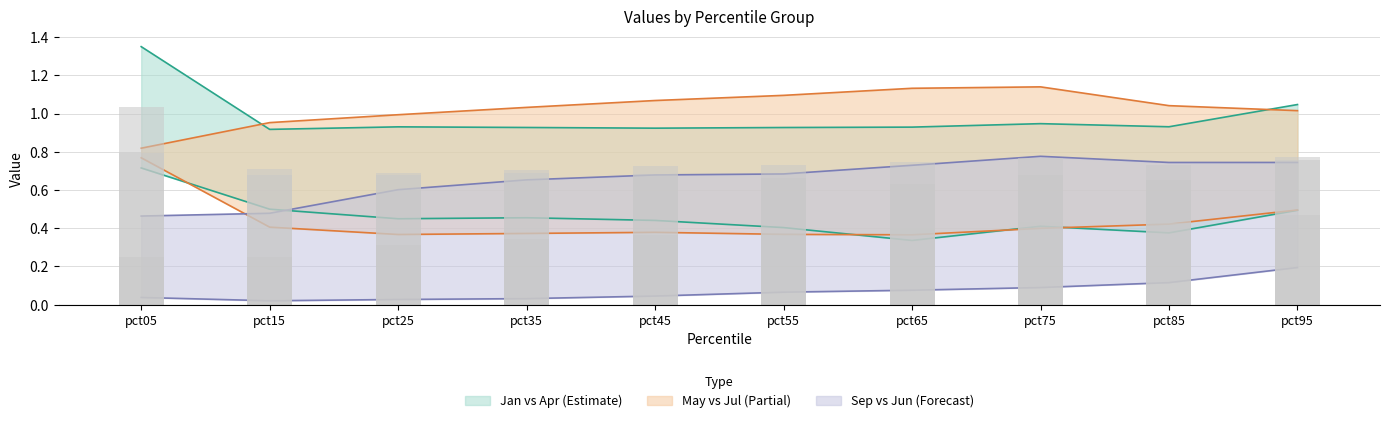

What is the maximum value for May?

1.1